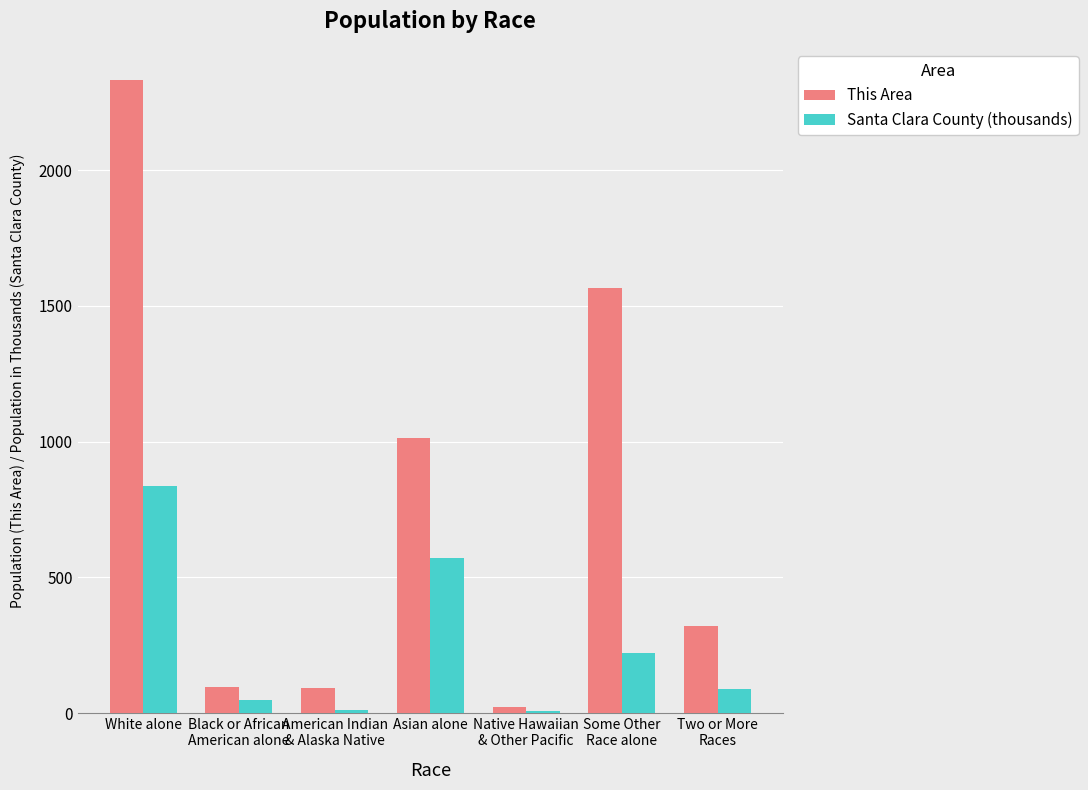

What is the sum of all This Area values?

5440.0